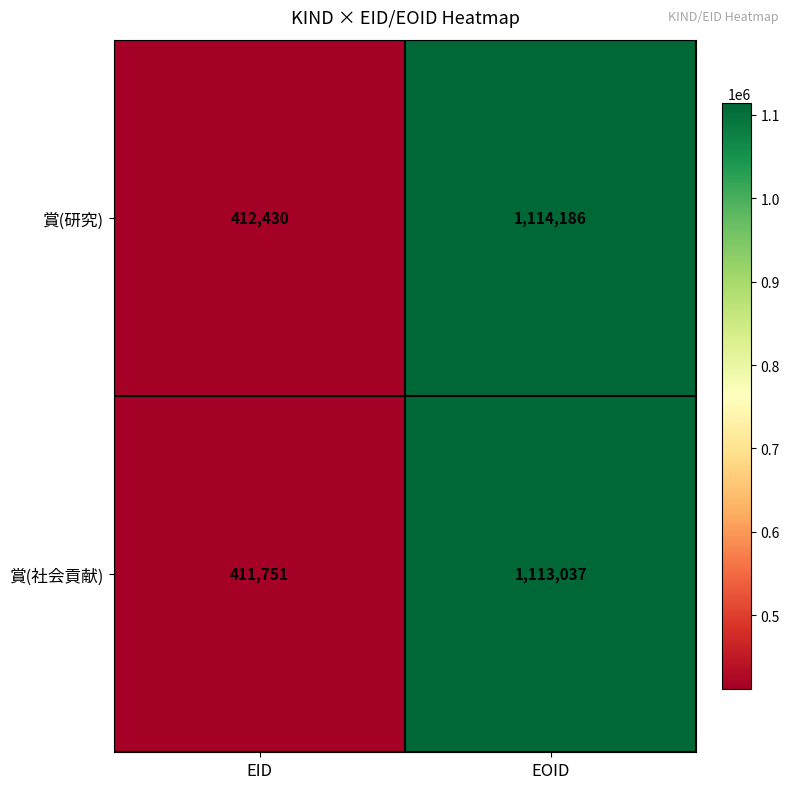

What is the difference between the maximum and minimum values in the 賞(社会貢献) series?

701286